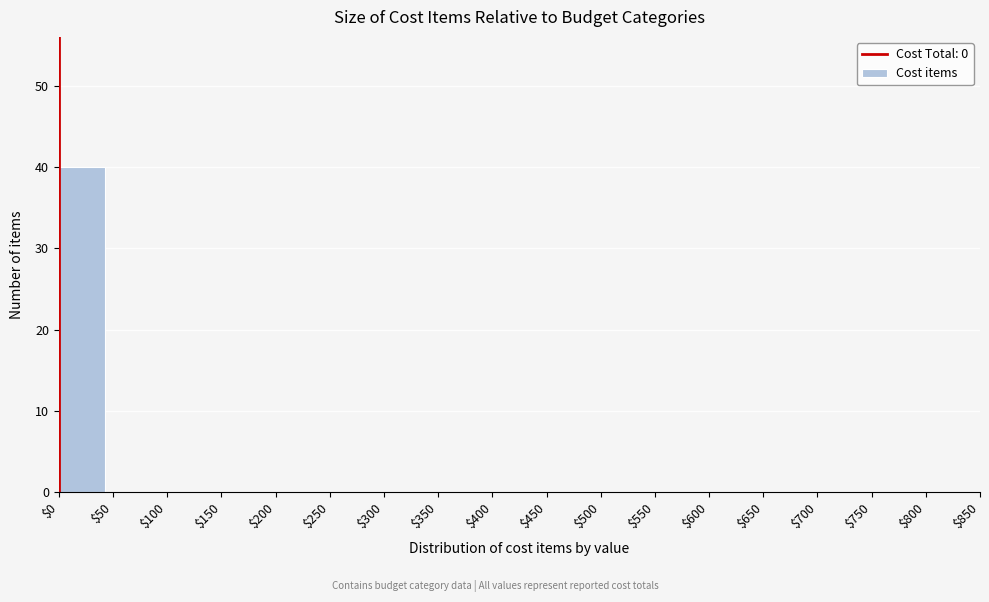

What is the height of the bar covering $0 to $50 on the x-axis? The values are not printed on the chart, so give them approximately, as read against the axis.

40